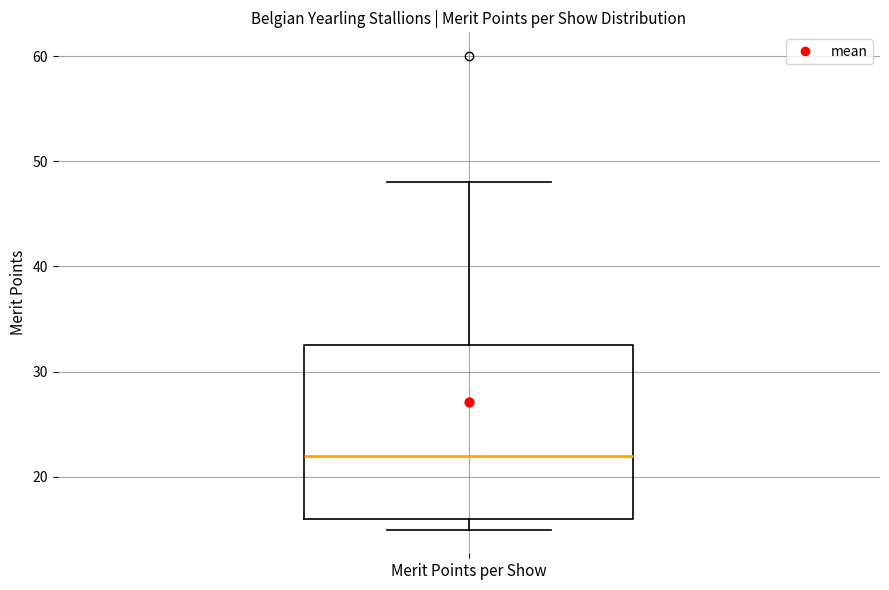

Read this box plot against the y-axis: the position of the median line, the range covered by the box, and the ends of both whiskers. The values are not printed on the chart, so give them approximately, as read against the axis.

median 22, box 16 to 33, whiskers 15 to 48